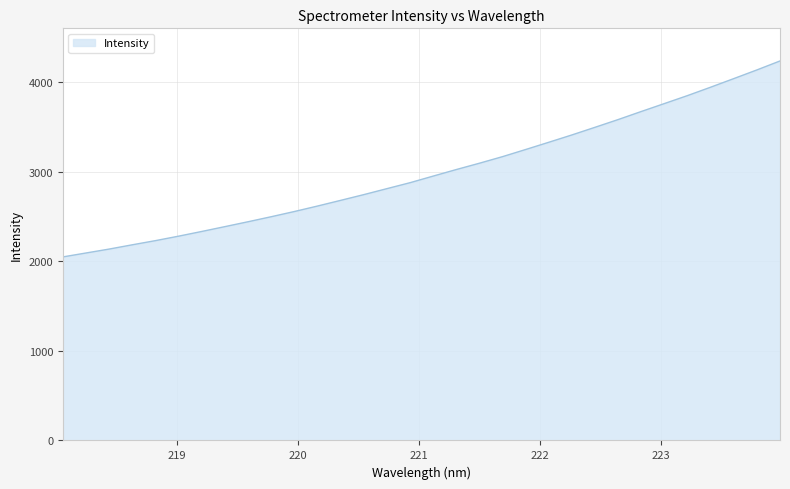

What is the sum of all values?

95854.8